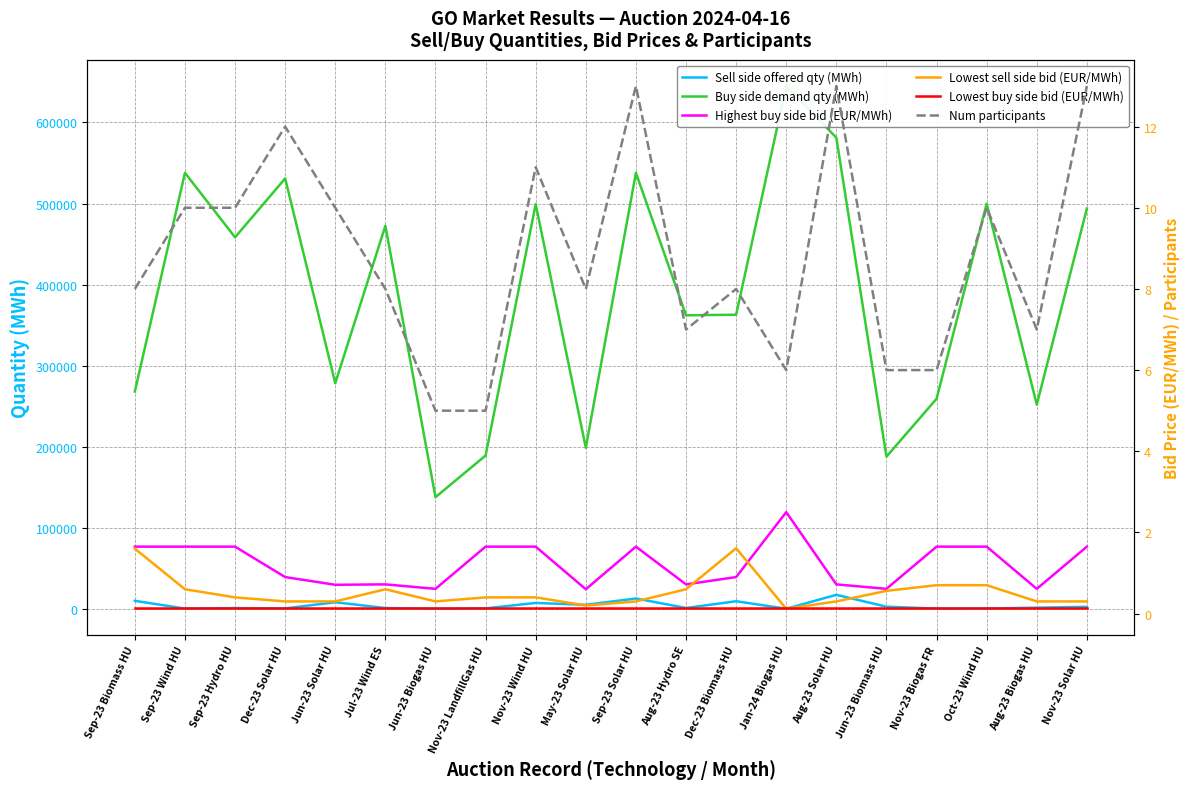

Where is Sell side offered qty (MWh) nearest to the value 8627?

Jun-23 Solar HU